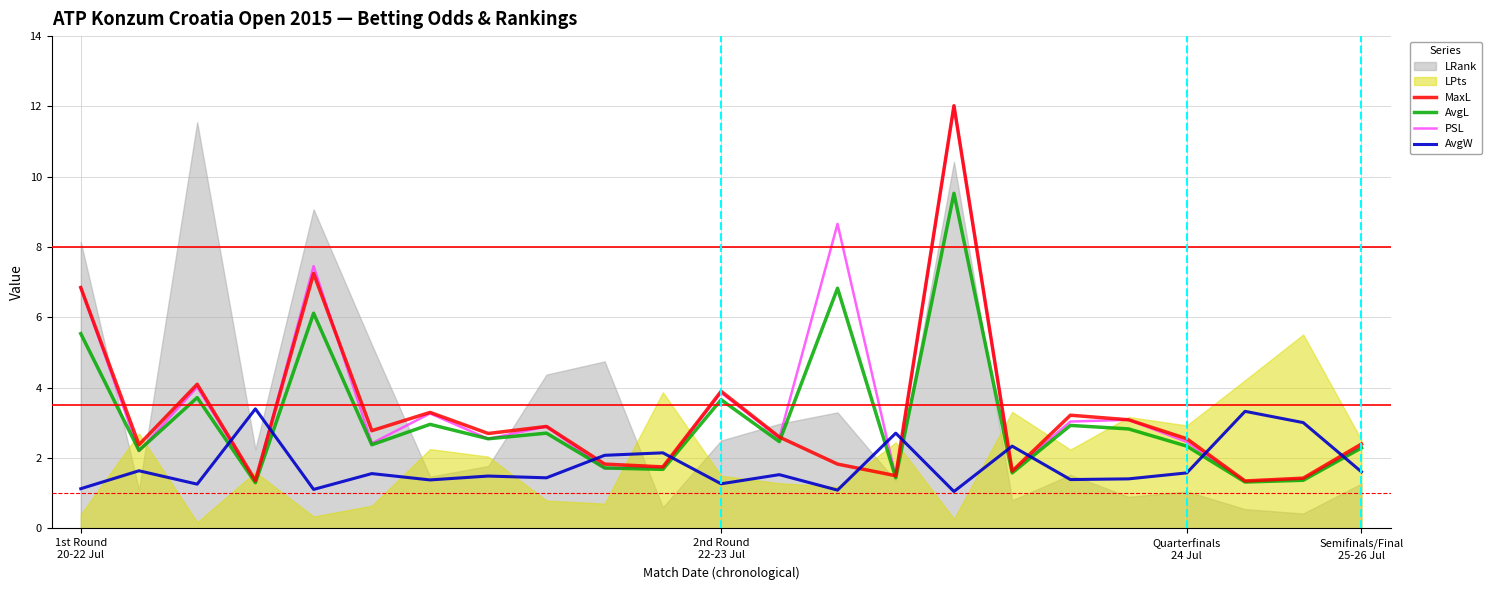

What is the total value across all series at 15?

34.6